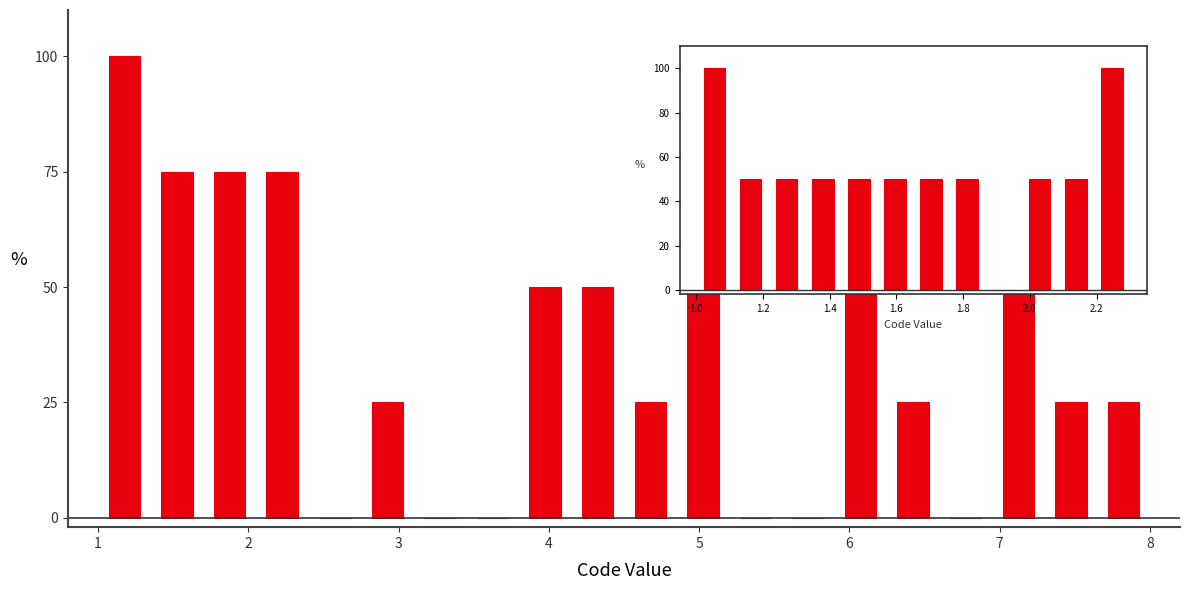

Read against the x-axis, roughly where is the centre of the tallest bar?

1.2